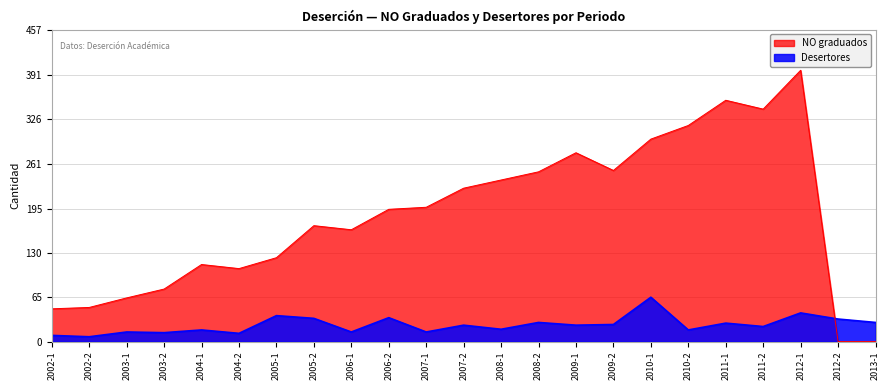

What is the total value across all series at 2010-2?

334